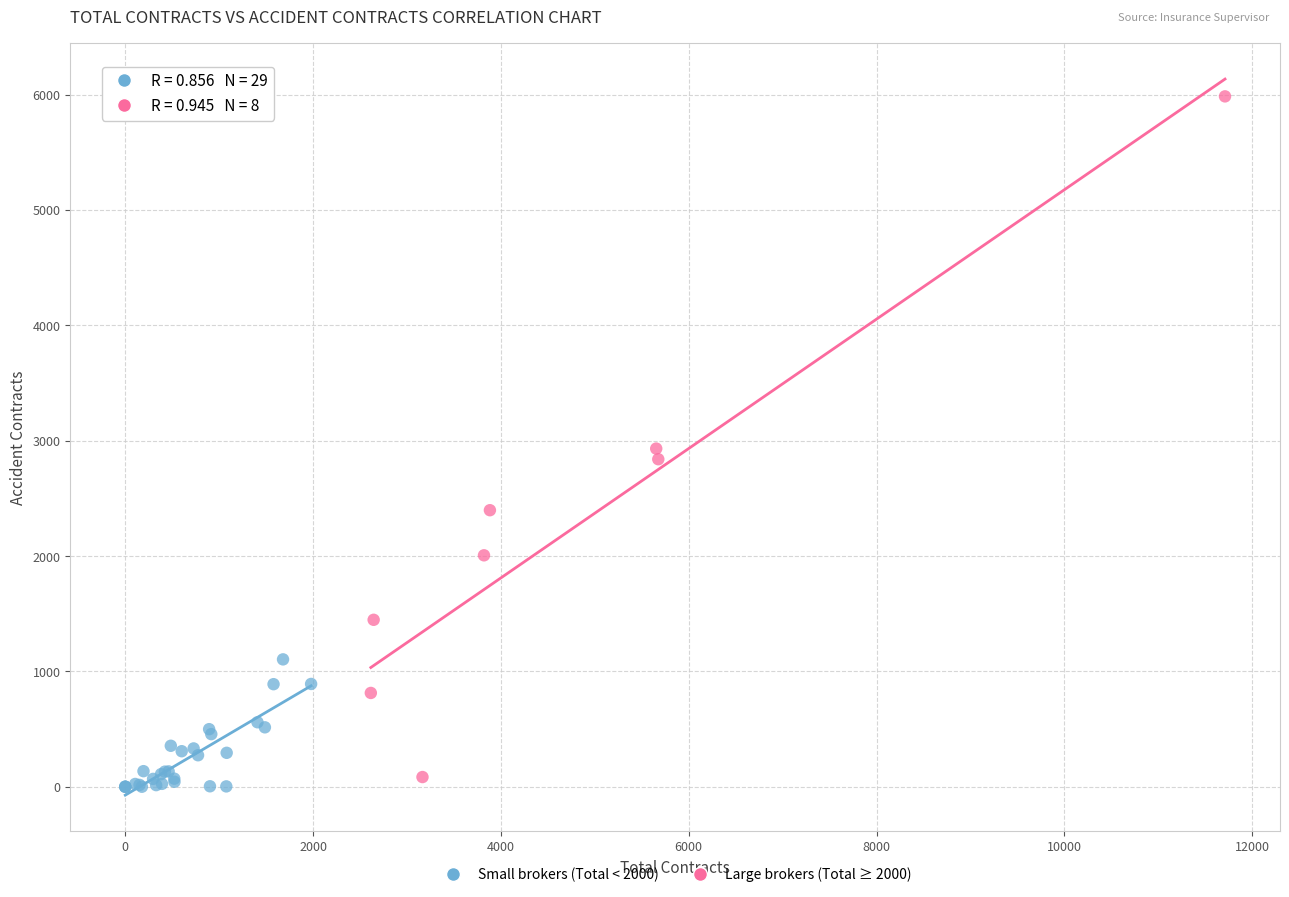

Which series reaches the maximum Y coordinate?

Large brokers (Total ≥ 2000)